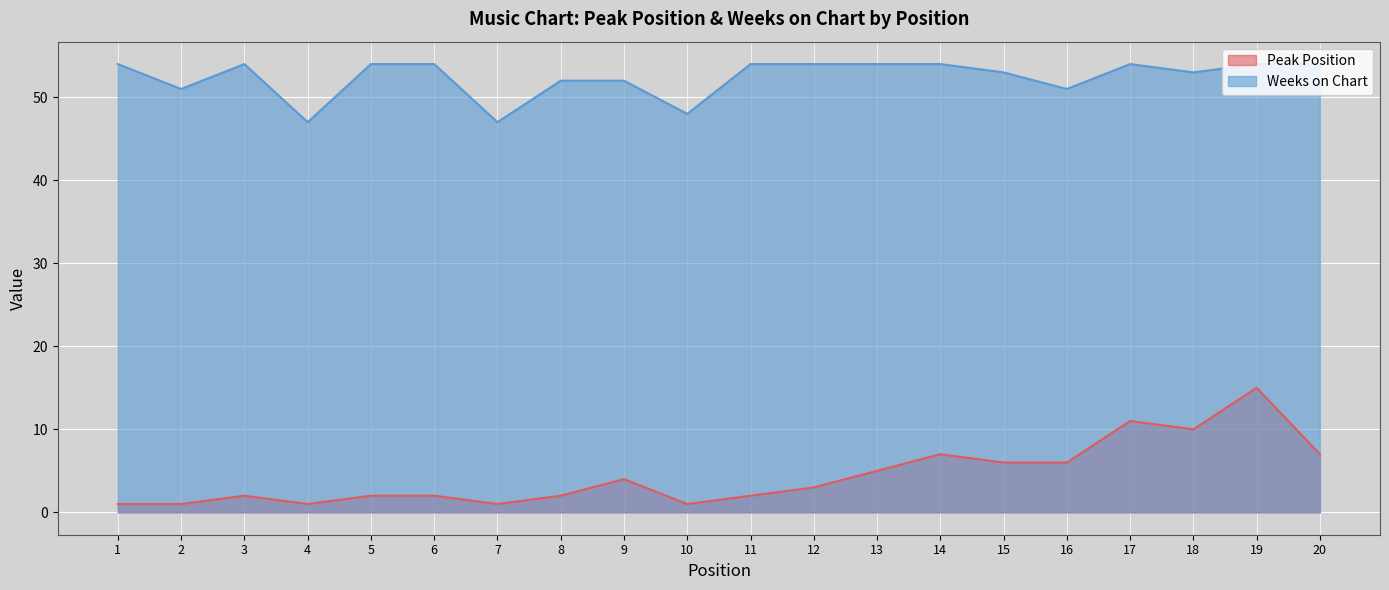

Is it true that Peak Position equals 11 at 17?

True